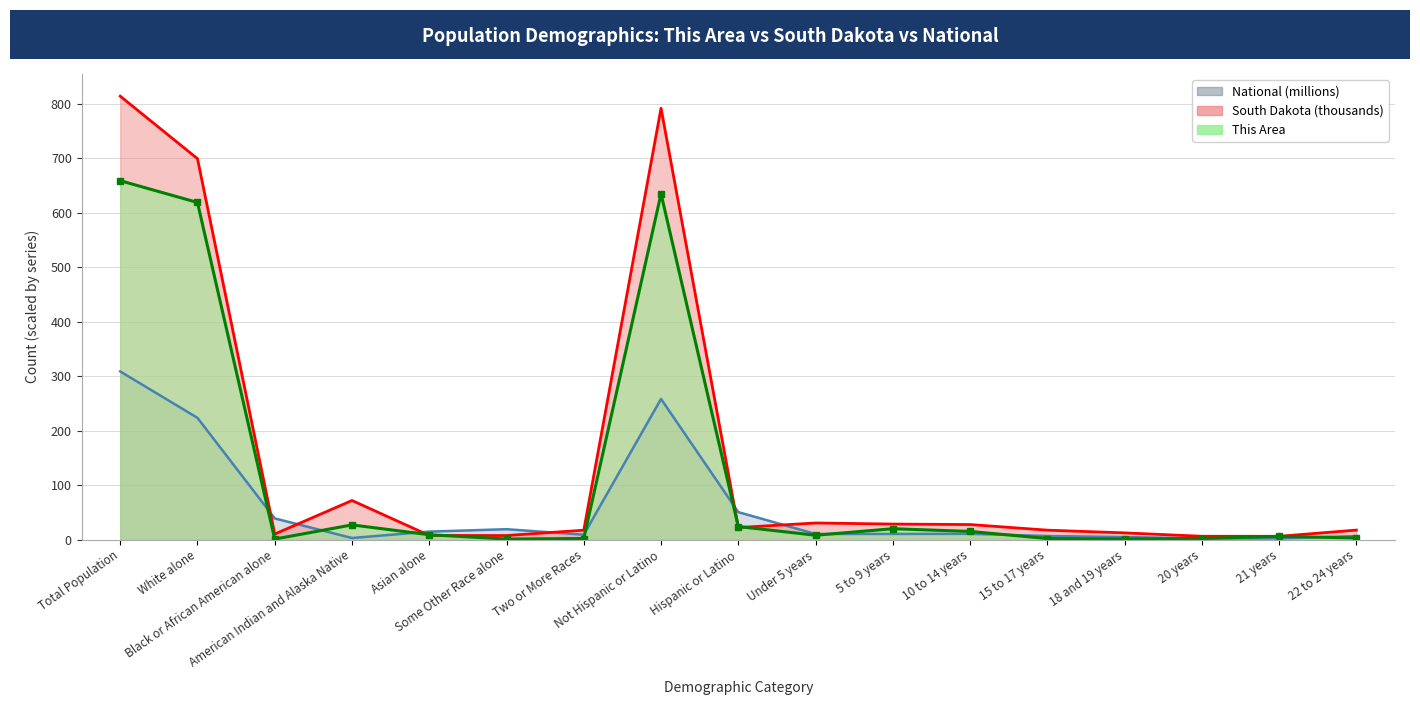

How many lines are shown in the chart?

3